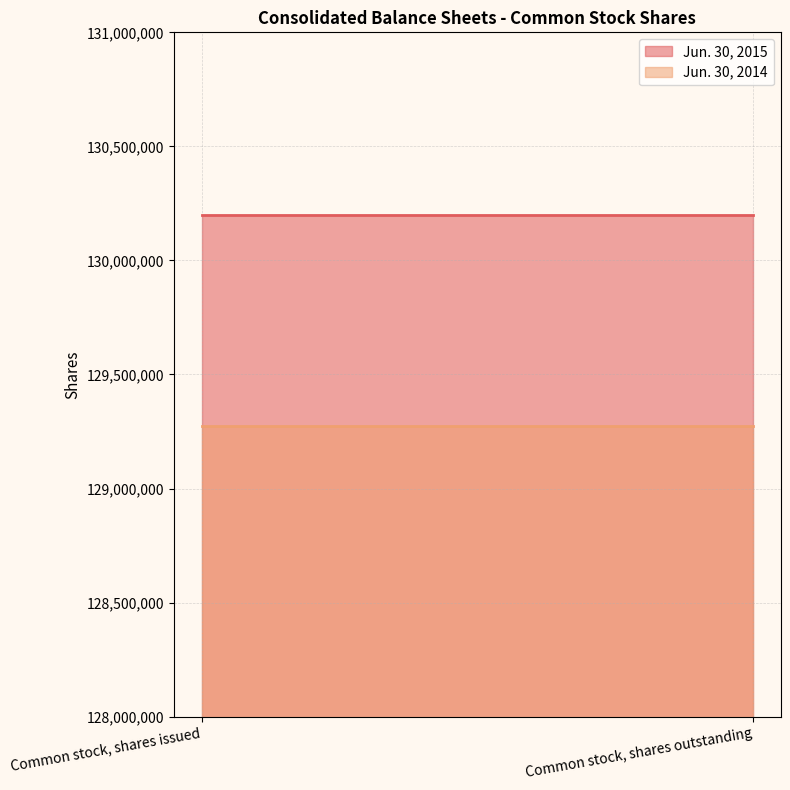

The Jun. 30, 2014 series shows 45877551 at Common stock, shares issued. True or false?

False